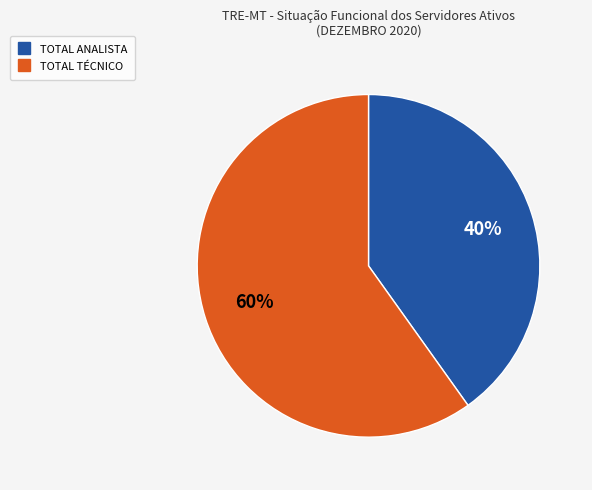

To the nearest percent, what is the difference between the largest and smallest slice percentages?

20%